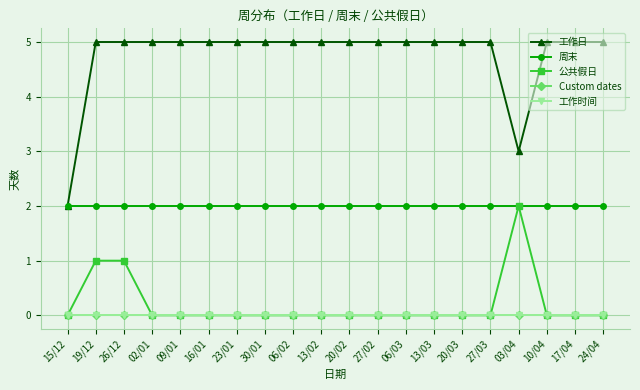

True or false: 周末 and 工作日 cross at least once.

False